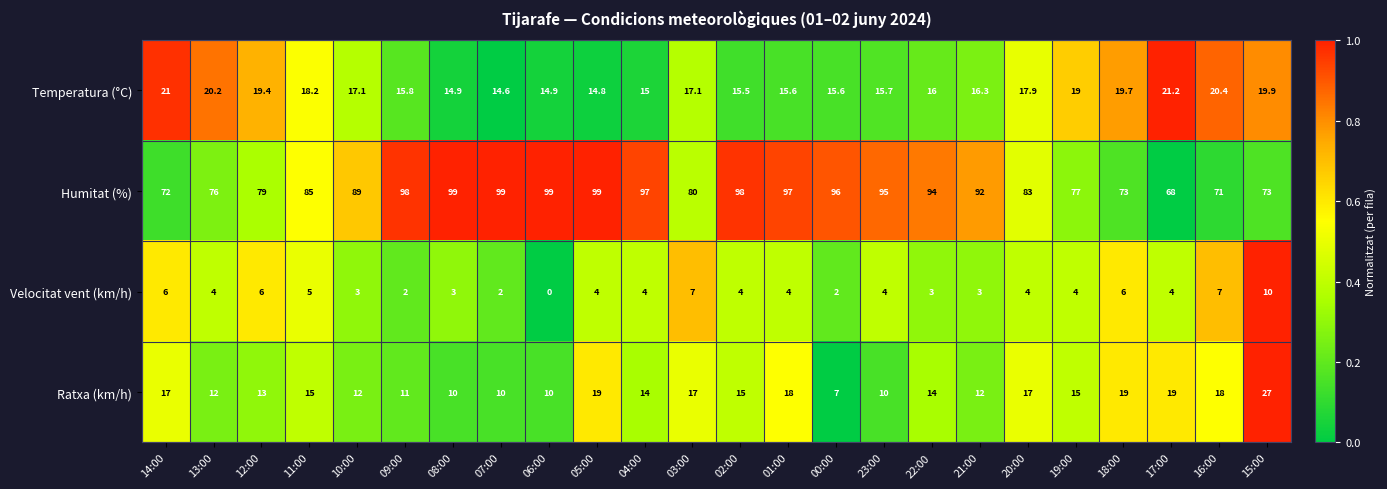

What is the total value across all series at 09:00?

126.8